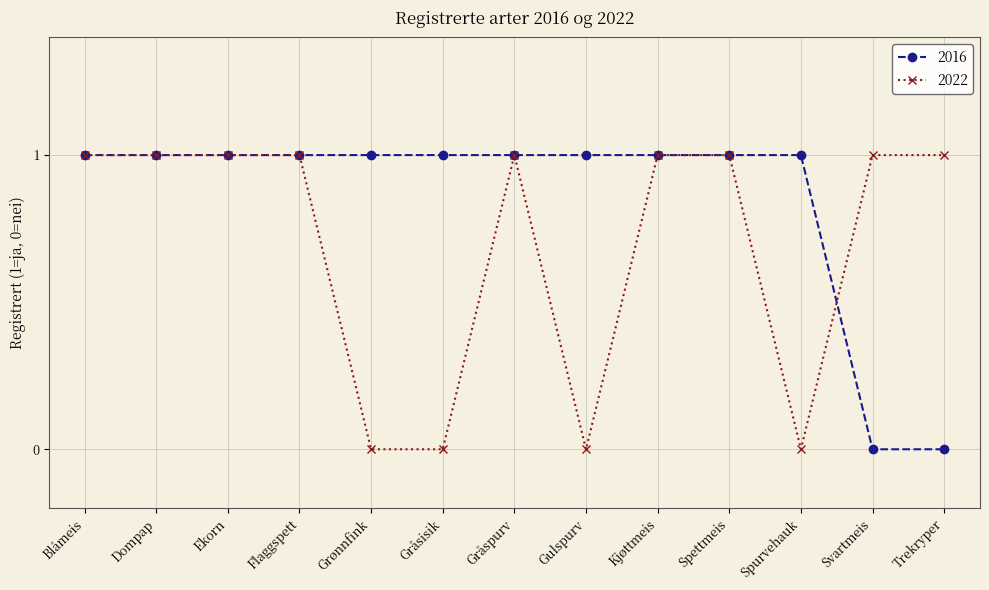

What value does the 2016 series have at Spettmeis?

1